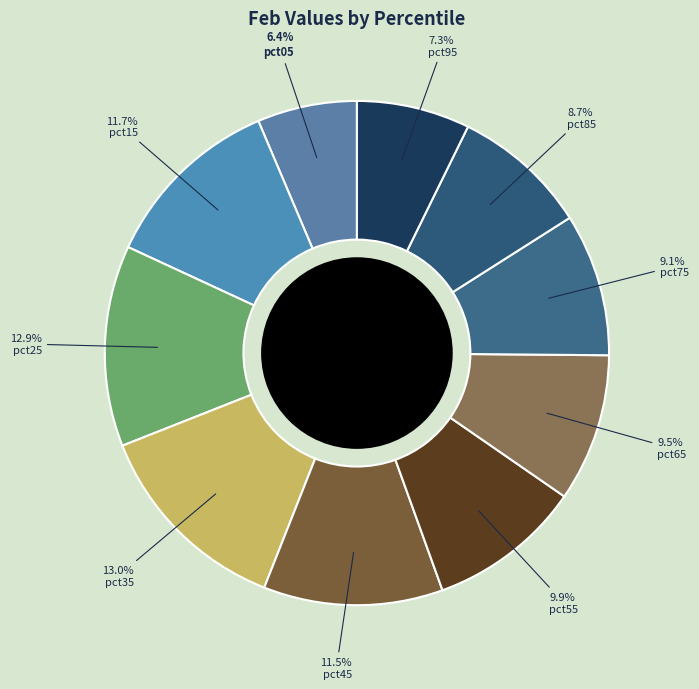

How many slices are in this pie chart?

10